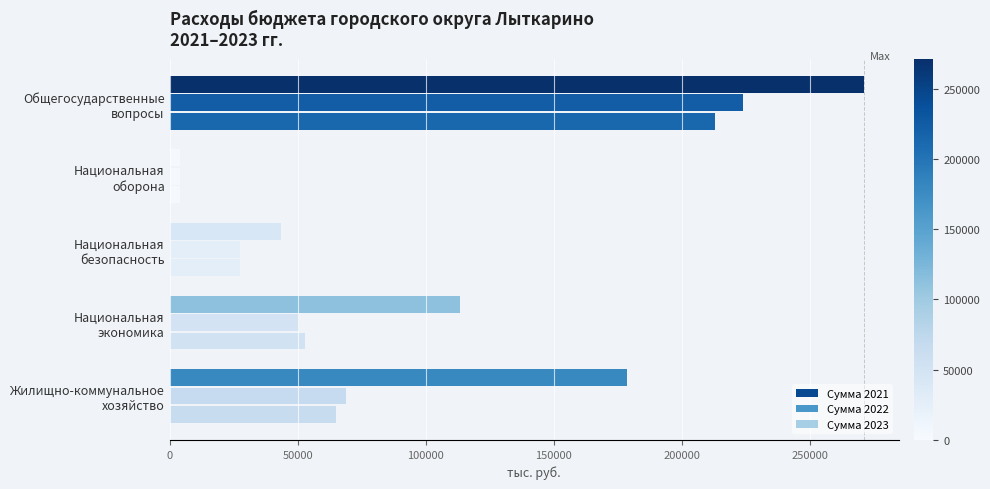

How many data points in Сумма 2021 are above 113268?

3